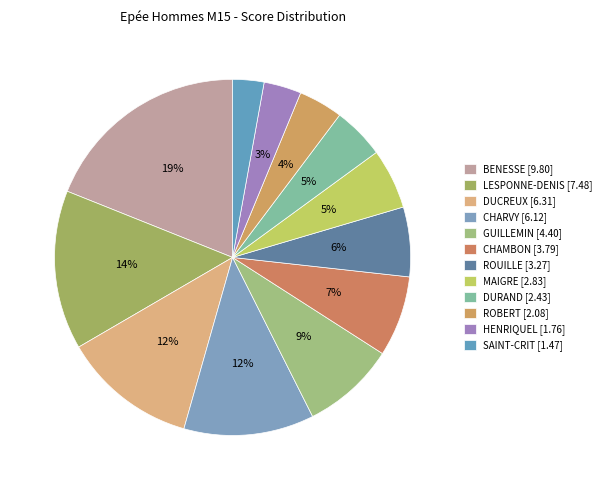

Combined, what portion of the pie is CHARVY and ROBERT?

15.8%